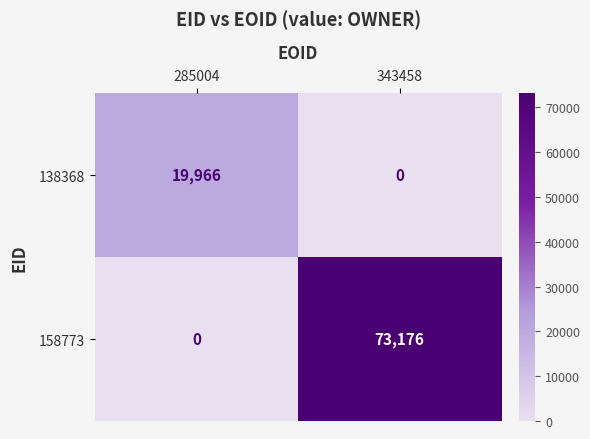

Reading right to left, list all the values displayed in this chart.

138368: 343458=0	285004=19966
158773: 343458=73176	285004=0